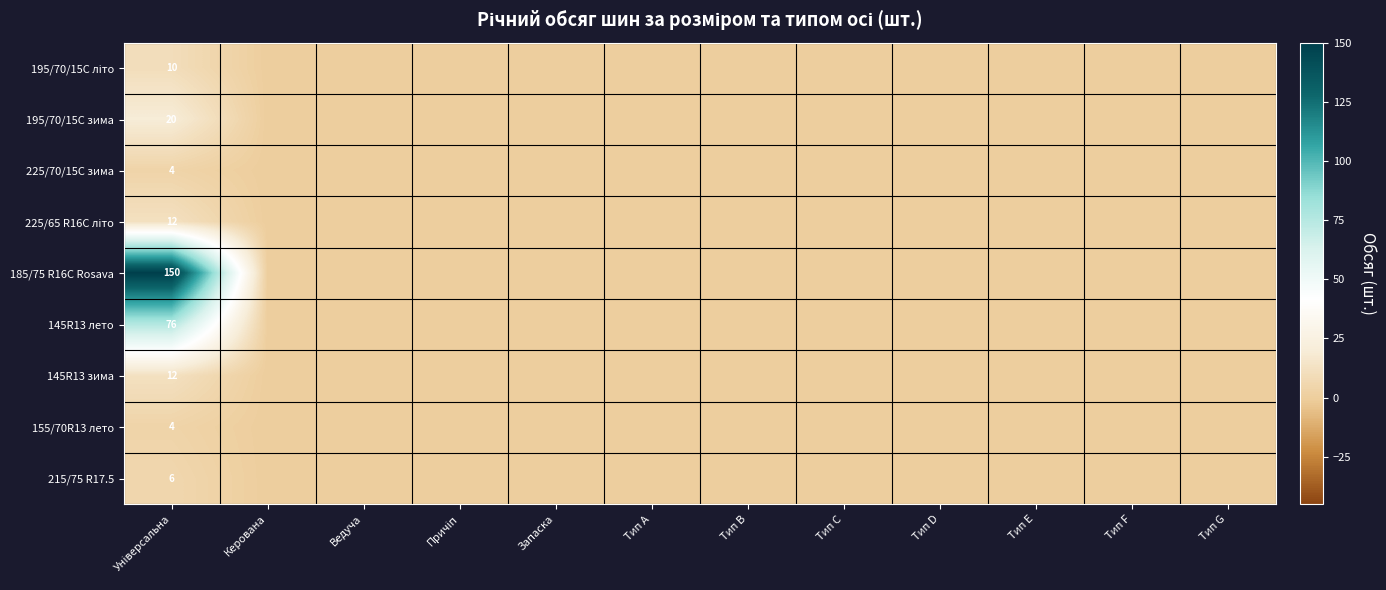

Between Запаска and Ведуча, which is larger?

Запаска